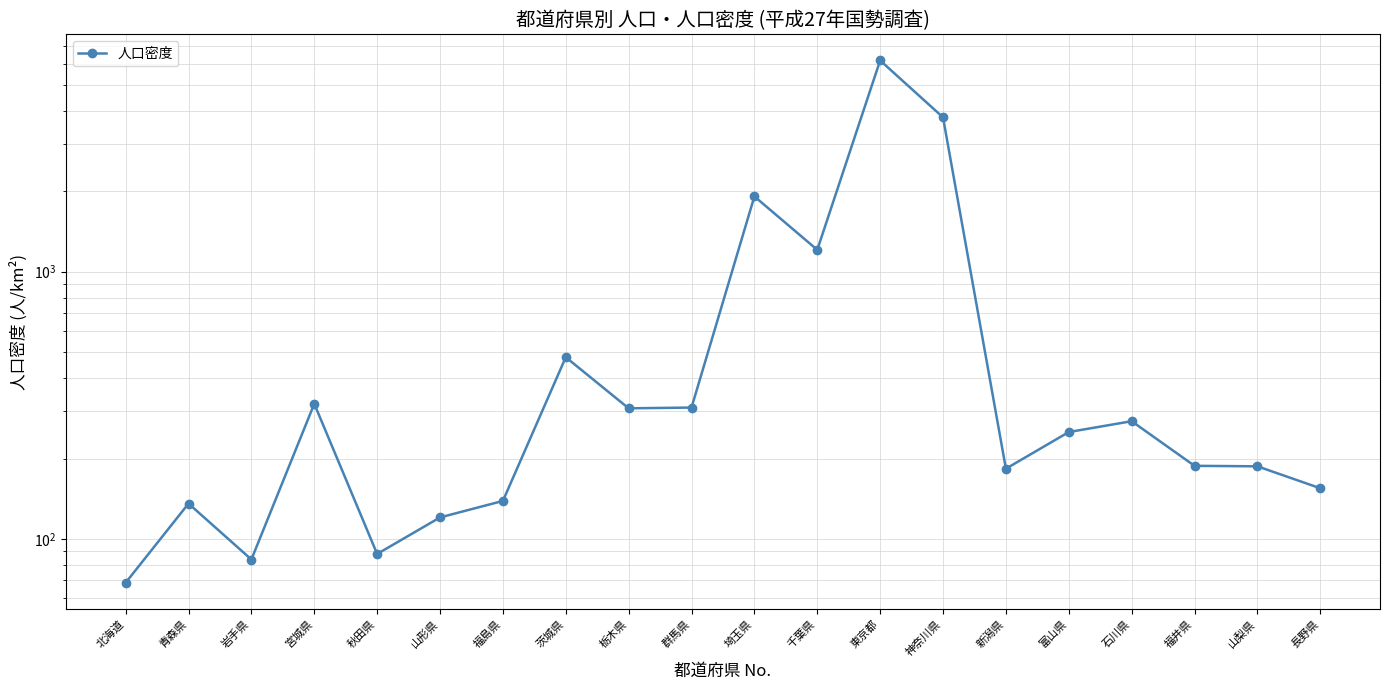

Which label corresponds to the largest value in the chart?

東京都